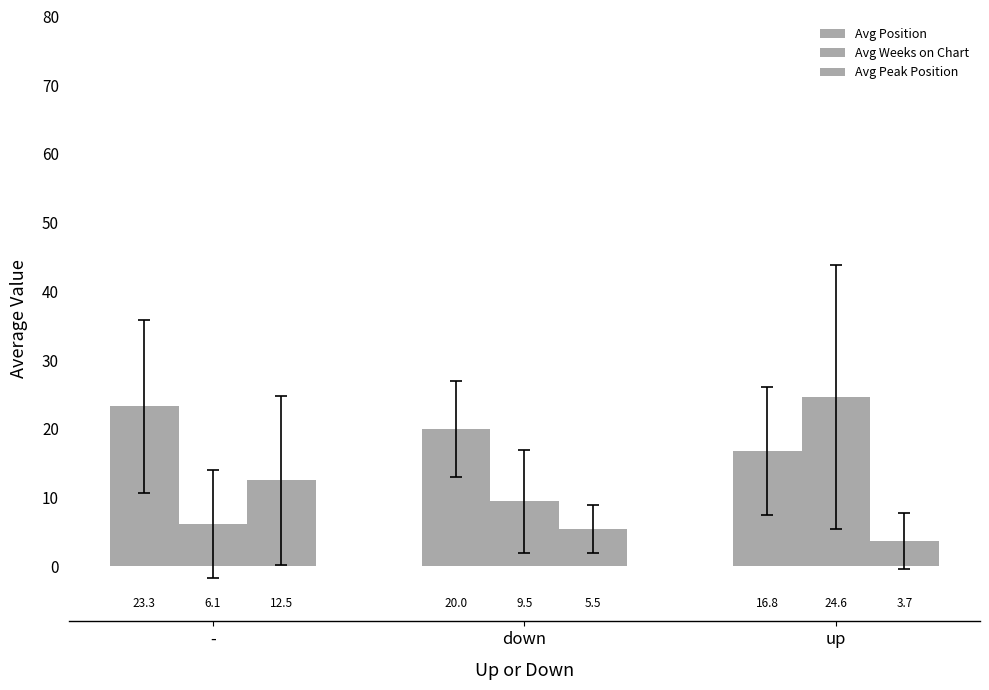

Is the value of Avg Peak Position at - greater than the value of Avg Weeks on Chart at up?

No